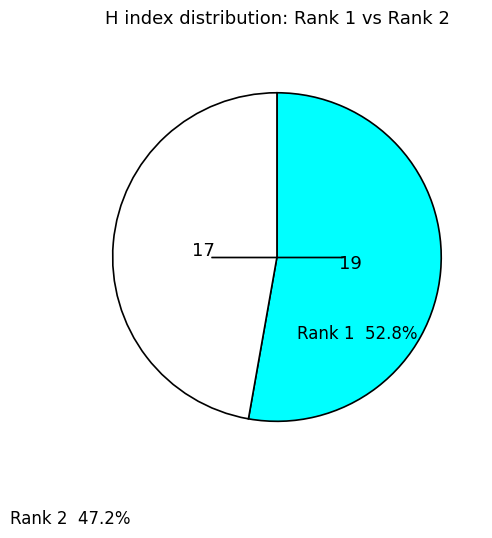

Is there a majority slice in this chart?

Yes